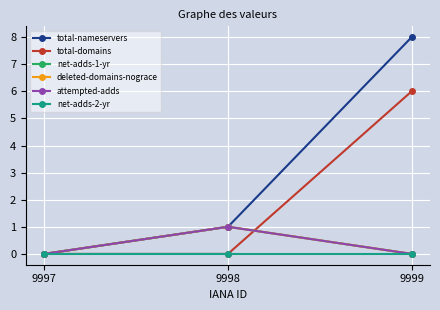

Which has a higher value, 9997 or 9999?

9999